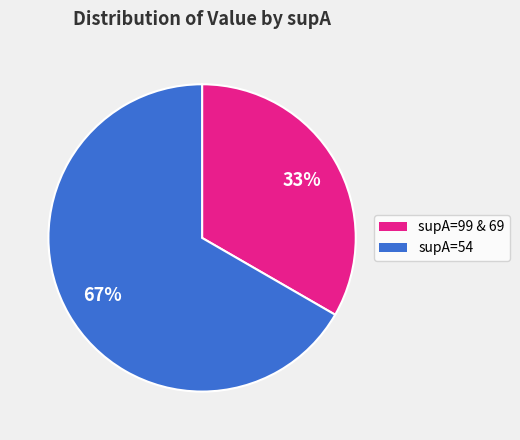

How many slices are in this pie chart?

2